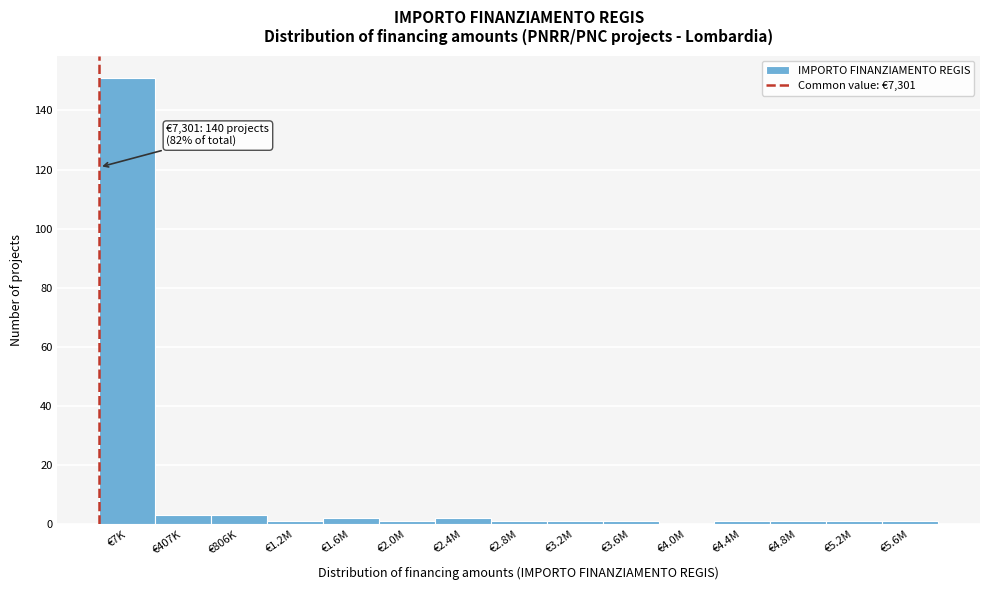

Reading left to right, extract all data points from this chart.

€7K=151	€407K=3	€806K=3	€1.2M=1	€1.6M=2	€2.0M=1	€2.4M=2	€2.8M=1	€3.2M=1	€3.6M=1	€4.0M=0	€4.4M=1	€4.8M=1	€5.2M=1	€5.6M=1